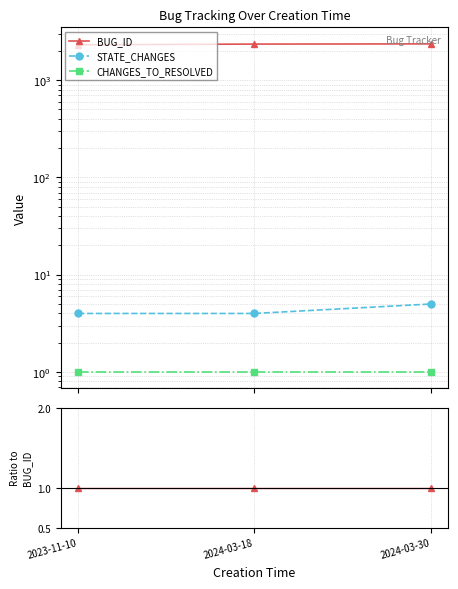

True or false: BUG_ID has a value of 2351.0 at 2024-03-18.

True